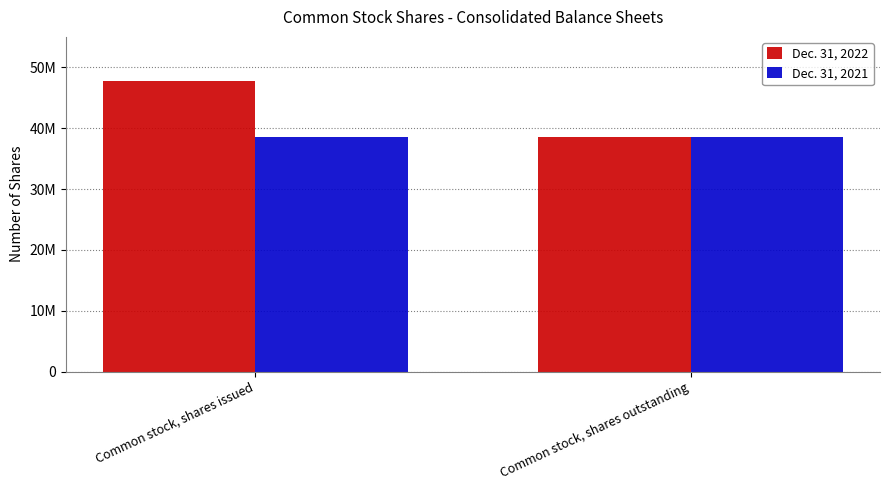

True or false: Dec. 31, 2021 has a value of 38560854 at Common stock, shares outstanding.

True